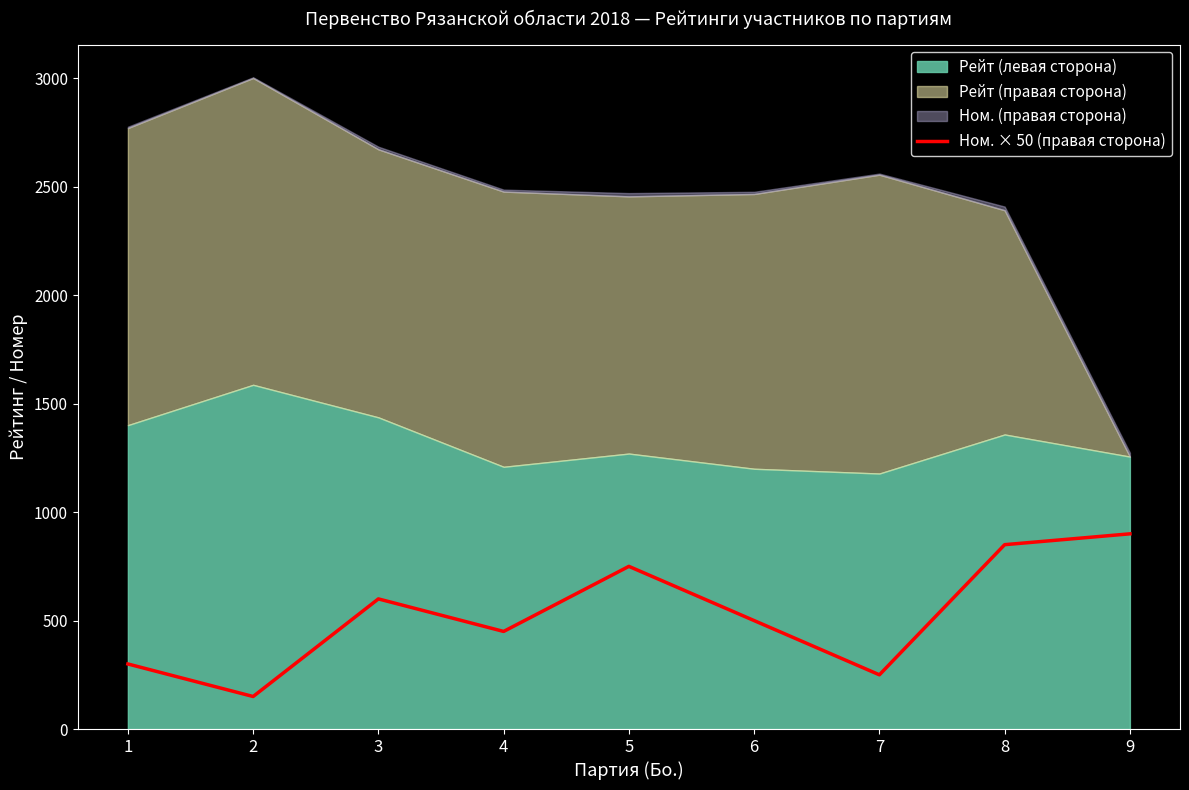

What is the sum of the values at 5 and 2?

900